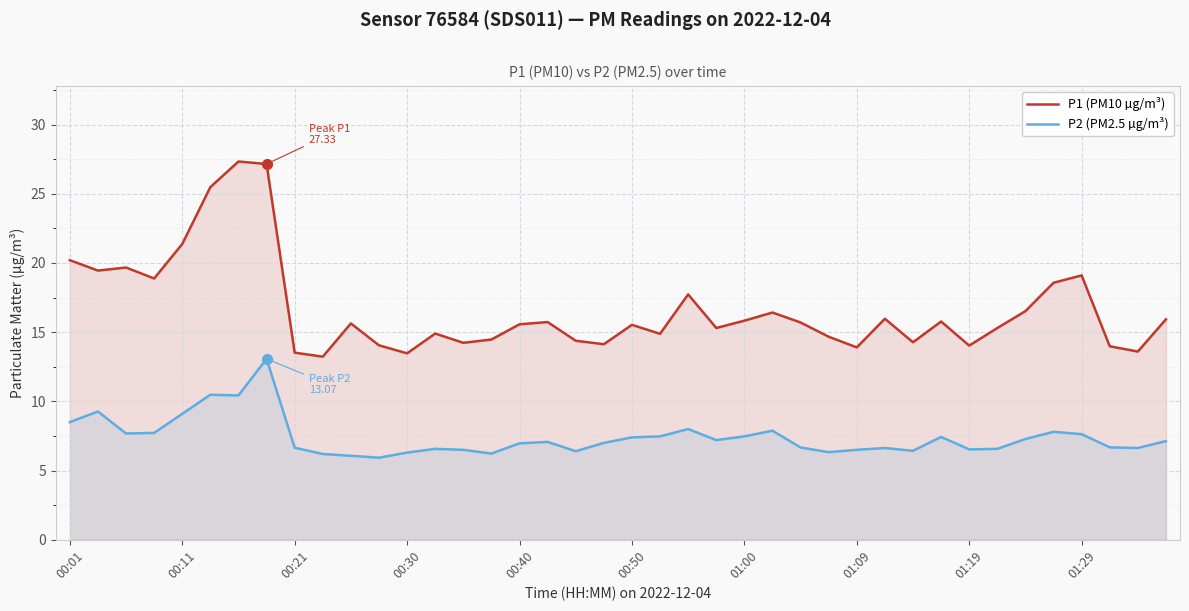

How many lines are shown in the chart?

2